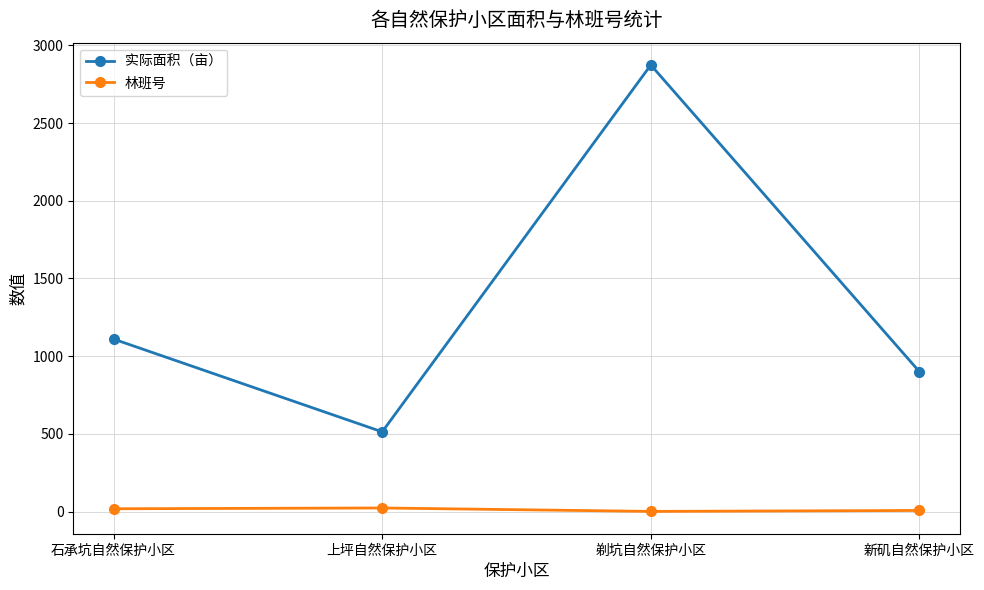

How many lines are shown in the chart?

2